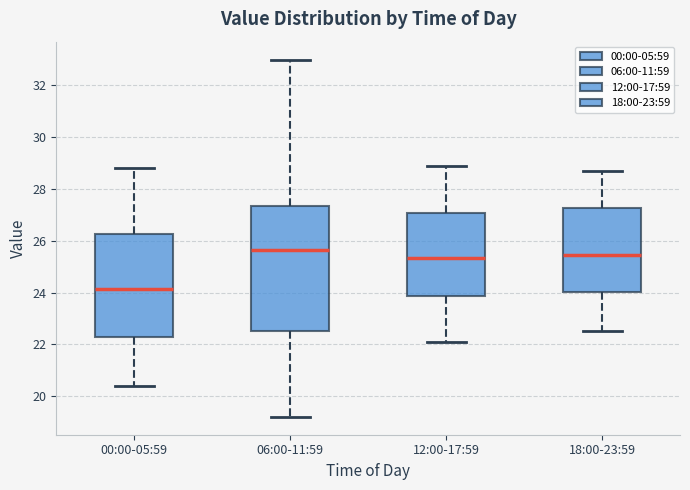

Which box is the tallest, from its lower edge to its upper edge?

06:00-11:59